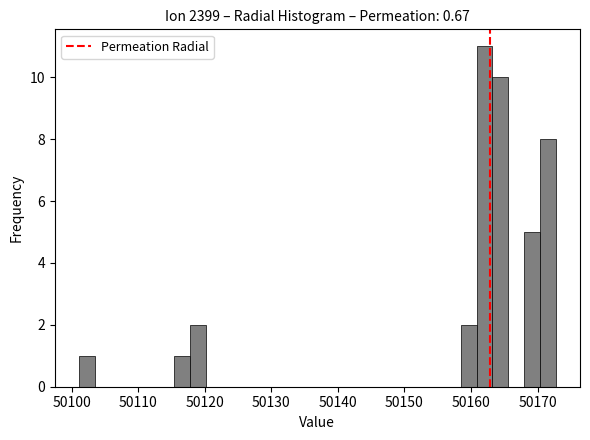

Around what value on the x-axis is the tallest bar? Give the approximate position of its centre, as read against the axis.

50162